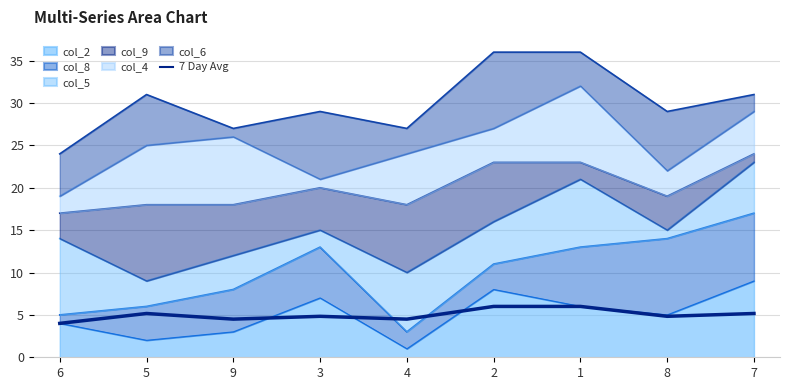

What is the change in value from 3 to 4?

-0.3